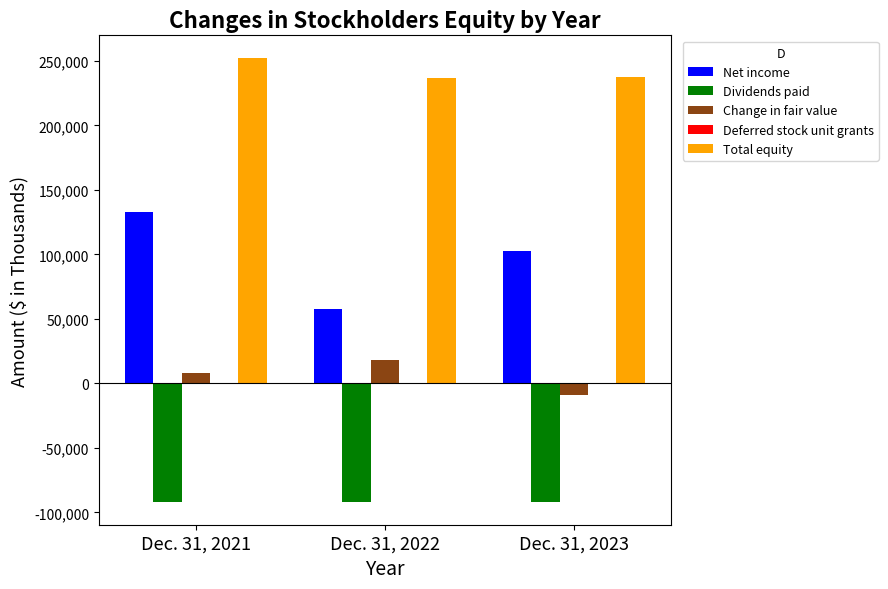

Which label corresponds to the largest value in the chart?

Dec. 31, 2021